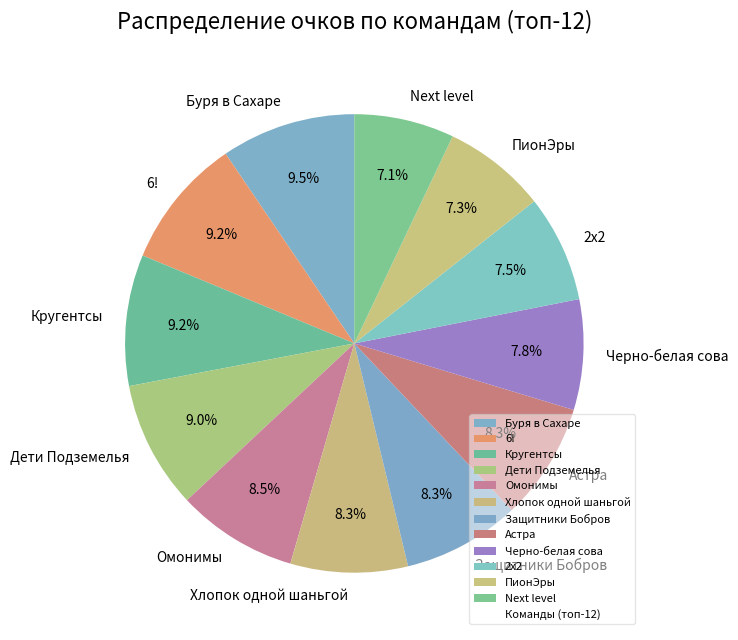

To the nearest percent, what is the difference between the largest and smallest slice percentages?

2%